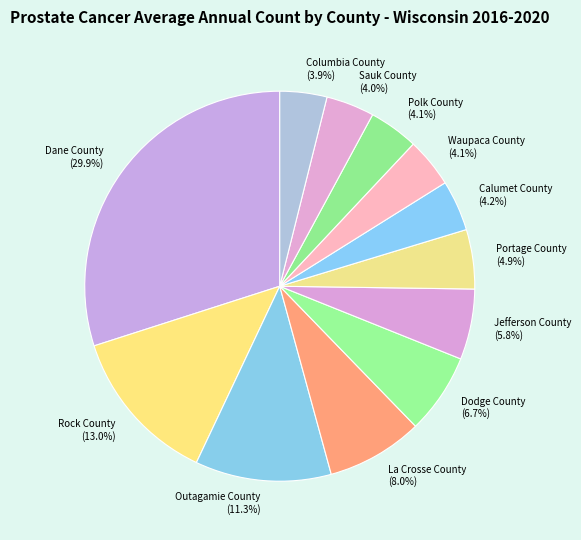

To the nearest percent, what is the difference between the Dodge County and Waupaca County slice percentages?

3%